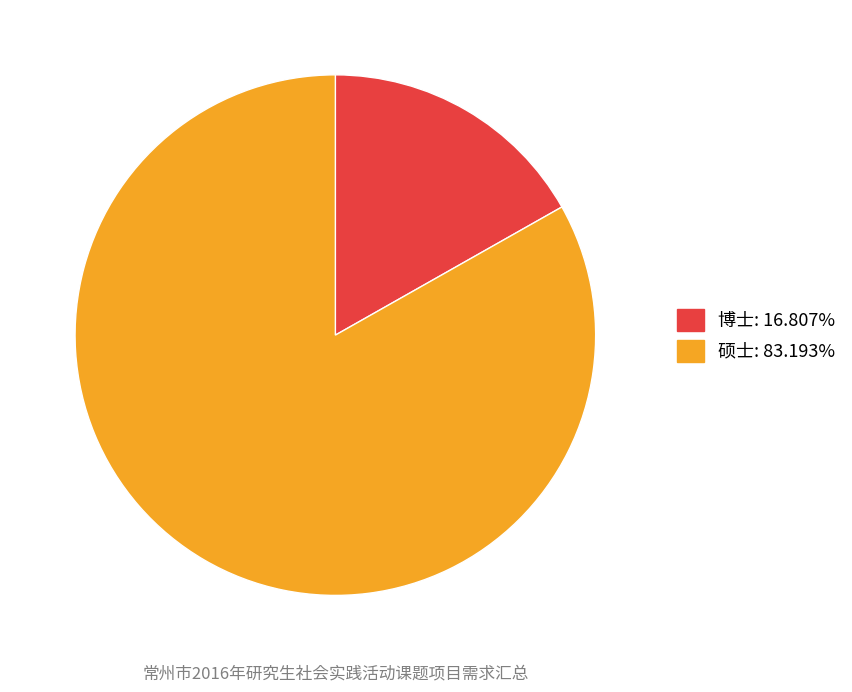

Does any single category account for the majority?

Yes